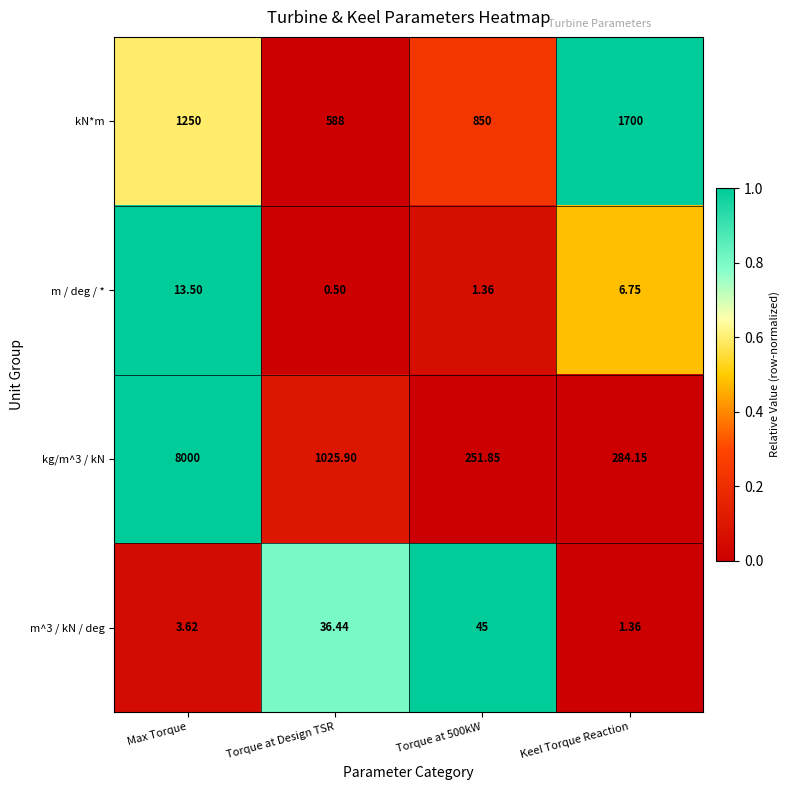

At which category is the sum across all series the highest?

Max Torque